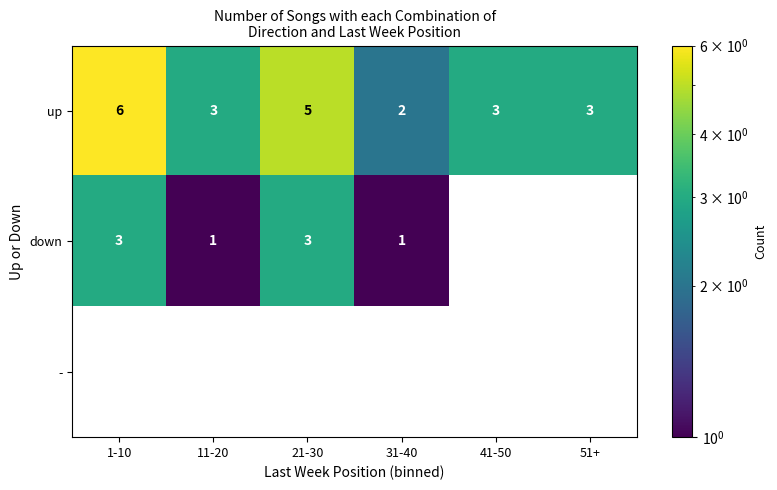

How many data points does each series have?

6